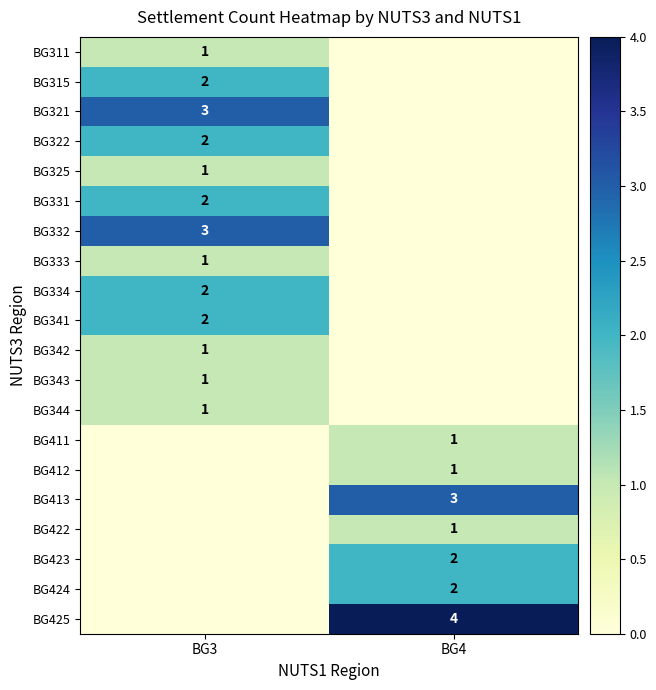

What is the spread (max minus min) of values at BG4?

4